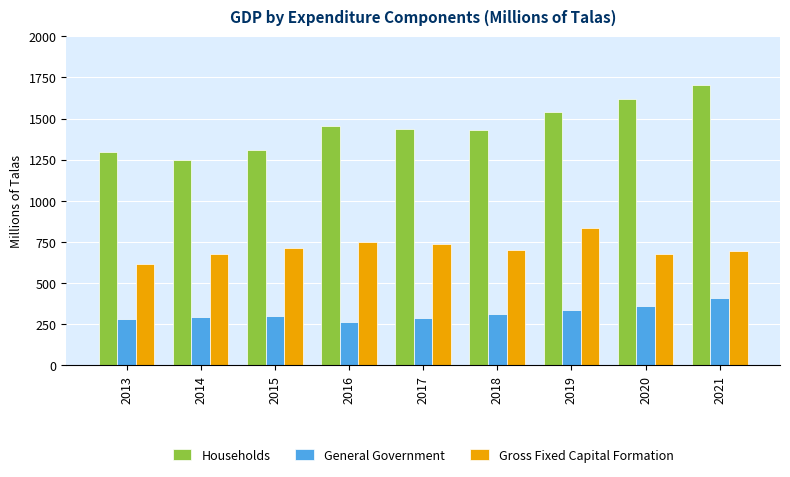

What are all the series names shown in the legend?

Households, General Government, Gross Fixed Capital Formation